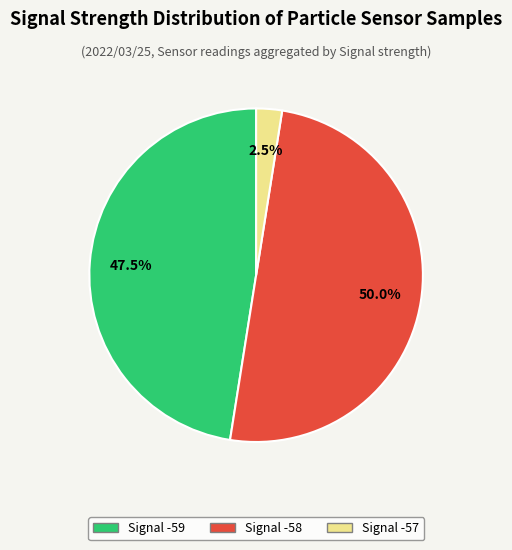

Is there a majority slice in this chart?

No